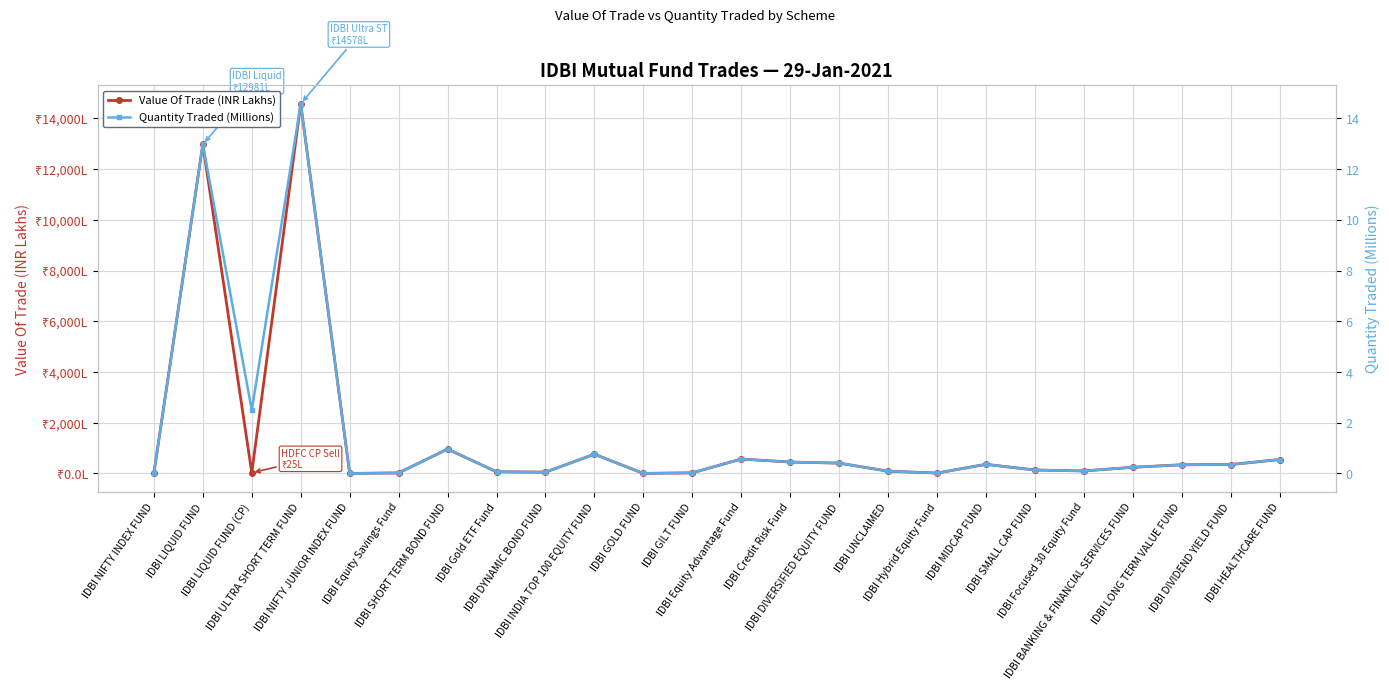

Reading left to right, what are all the values shown in this chart?

Value Of Trade (INR Lakhs): IDBI NIFTY INDEX FUND=7.9	IDBI LIQUID FUND=12981.6	IDBI LIQUID FUND (CP)=25.0	IDBI ULTRA SHORT TERM FUND=14578.9	IDBI NIFTY JUNIOR INDEX FUND=0.4	IDBI Equity Savings Fund=20.1	IDBI SHORT TERM BOND FUND=959.4	IDBI Gold ETF Fund=64.8	IDBI DYNAMIC BOND FUND=51.5	IDBI INDIA TOP 100 EQUITY FUND=757.9	IDBI GOLD FUND=1.8	IDBI GILT FUND=23.6	IDBI Equity Advantage Fund=567.3	IDBI Credit Risk Fund=449.7	IDBI DIVERSIFIED EQUITY FUND=406.5	IDBI UNCLAIMED=88.4	IDBI Hybrid Equity Fund=15.2	IDBI MIDCAP FUND=358.9	IDBI SMALL CAP FUND=134.9	IDBI Focused 30 Equity Fund=98.2	IDBI BANKING & FINANCIAL SERVICES FUND=242.7	IDBI LONG TERM VALUE FUND=341.5	IDBI DIVIDEND YIELD FUND=350.4	IDBI HEALTHCARE FUND=548.5
Quantity Traded (Millions): IDBI NIFTY INDEX FUND=0.0	IDBI LIQUID FUND=13.0	IDBI LIQUID FUND (CP)=2.5	IDBI ULTRA SHORT TERM FUND=14.6	IDBI NIFTY JUNIOR INDEX FUND=0.0	IDBI Equity Savings Fund=0.0	IDBI SHORT TERM BOND FUND=1.0	IDBI Gold ETF Fund=0.1	IDBI DYNAMIC BOND FUND=0.1	IDBI INDIA TOP 100 EQUITY FUND=0.8	IDBI GOLD FUND=0.0	IDBI GILT FUND=0.0	IDBI Equity Advantage Fund=0.6	IDBI Credit Risk Fund=0.4	IDBI DIVERSIFIED EQUITY FUND=0.4	IDBI UNCLAIMED=0.1	IDBI Hybrid Equity Fund=0.0	IDBI MIDCAP FUND=0.4	IDBI SMALL CAP FUND=0.1	IDBI Focused 30 Equity Fund=0.1	IDBI BANKING & FINANCIAL SERVICES FUND=0.2	IDBI LONG TERM VALUE FUND=0.3	IDBI DIVIDEND YIELD FUND=0.4	IDBI HEALTHCARE FUND=0.5